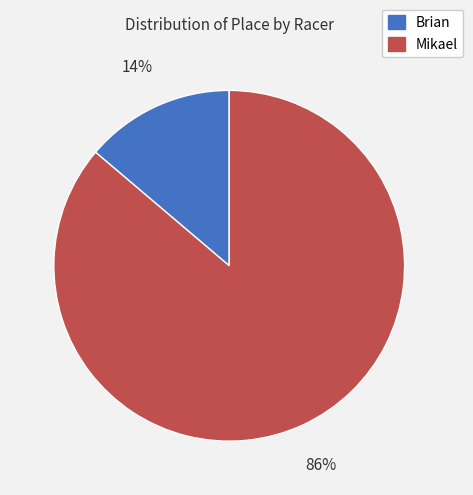

To the nearest percent, what percentage of the pie is Brian?

14%